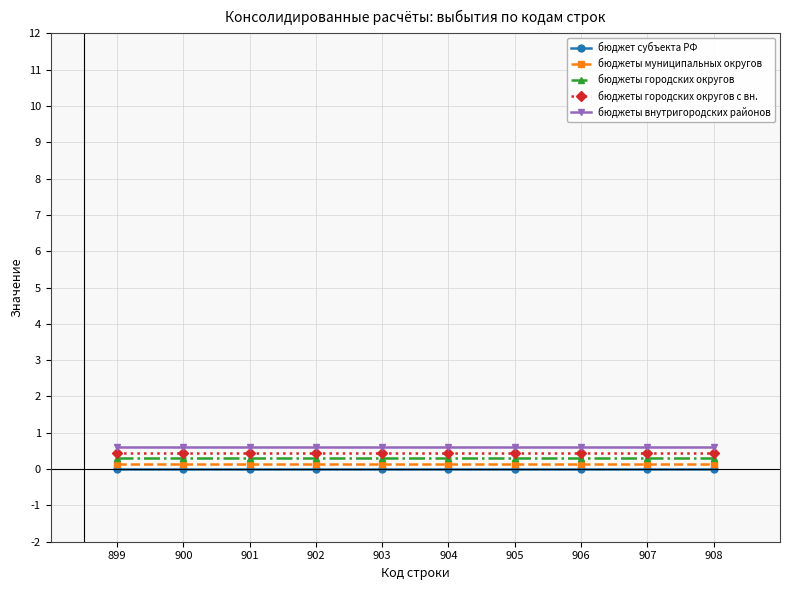

What are all the series names shown in the legend?

бюджет субъекта РФ, бюджеты муниципальных округов, бюджеты городских округов, бюджеты городских округов с вн., бюджеты внутригородских районов